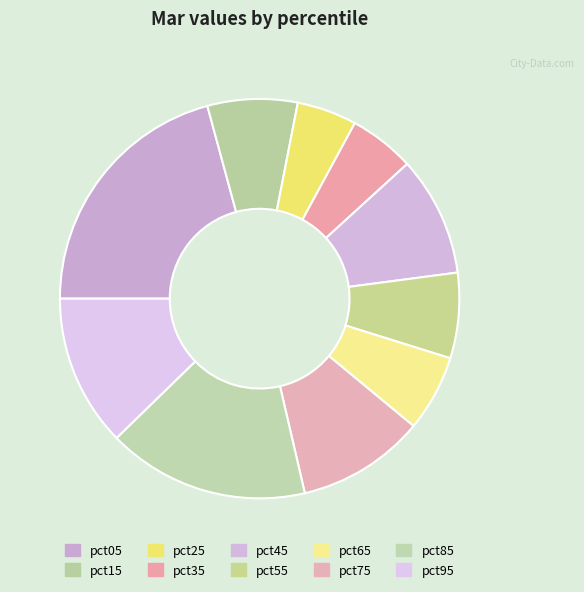

How many segments does this pie chart have?

10